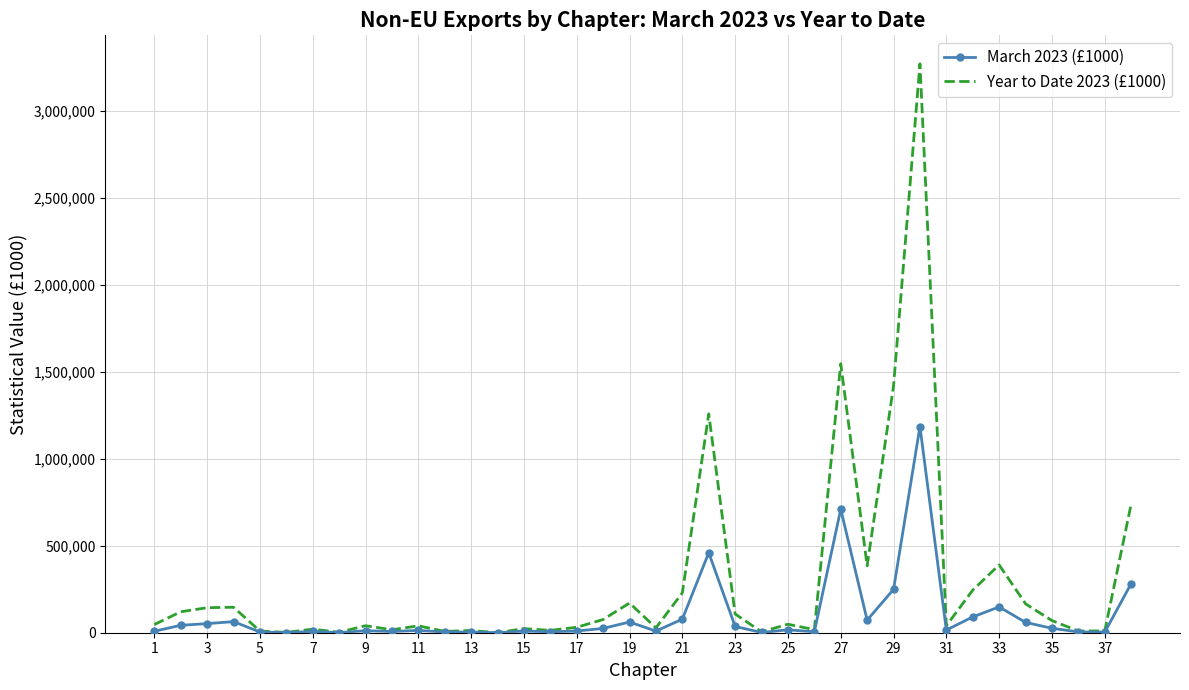

Which series has the largest range (max minus min)?

Year to Date 2023 (£1000)